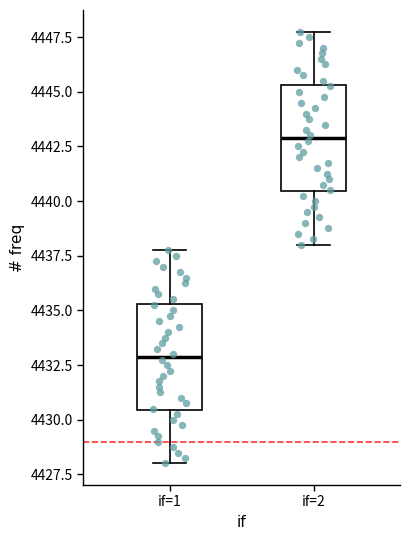

Reading left to right, read every box against the y-axis: the position of its median line, the range the box covers, and the ends of its whiskers. The values are not printed on the chart, so give them approximately, as read against the axis.

if=1: median 4433.0, box 4430.5 to 4435.5, whiskers 4428.0 to 4438.0
if=2: median 4443.0, box 4440.5 to 4445.5, whiskers 4438.0 to 4448.0